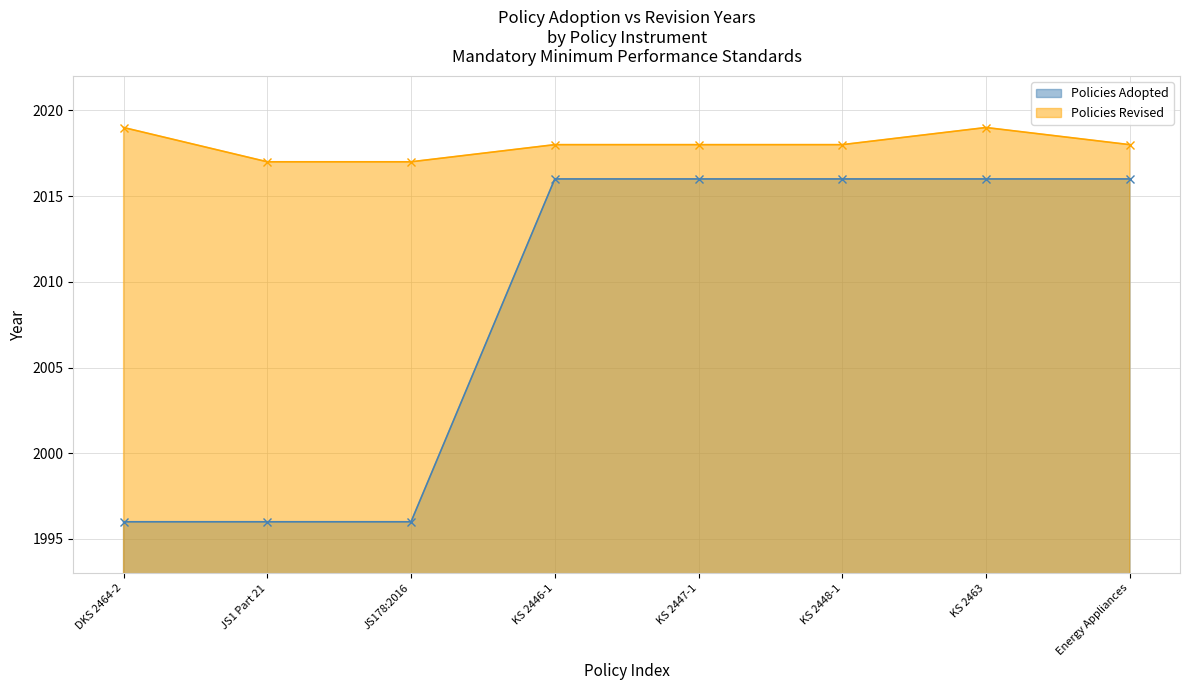

How many Policies Revised values are between 2018 and 2019?

6